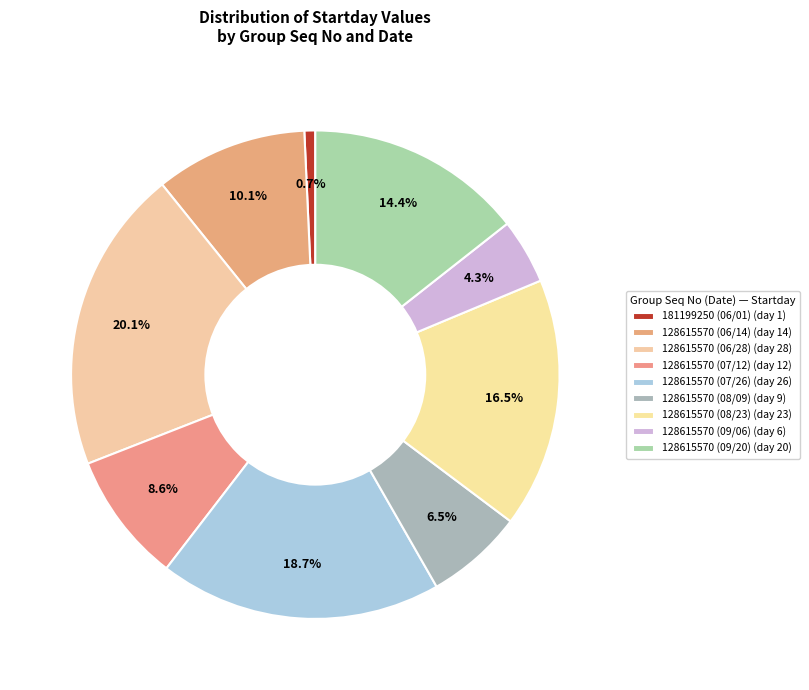

Is there any slice that represents more than half of the pie?

No